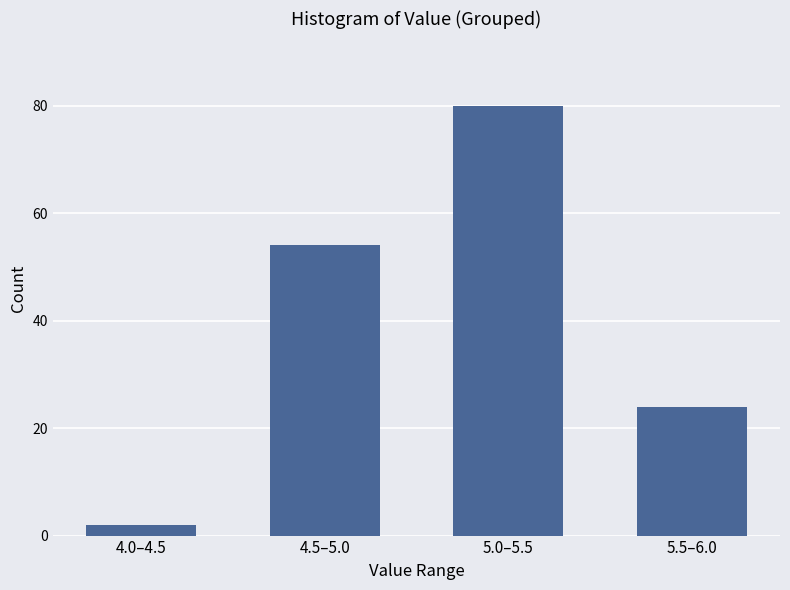

Reading left to right, list all the values displayed in this chart.

2	54	80	24